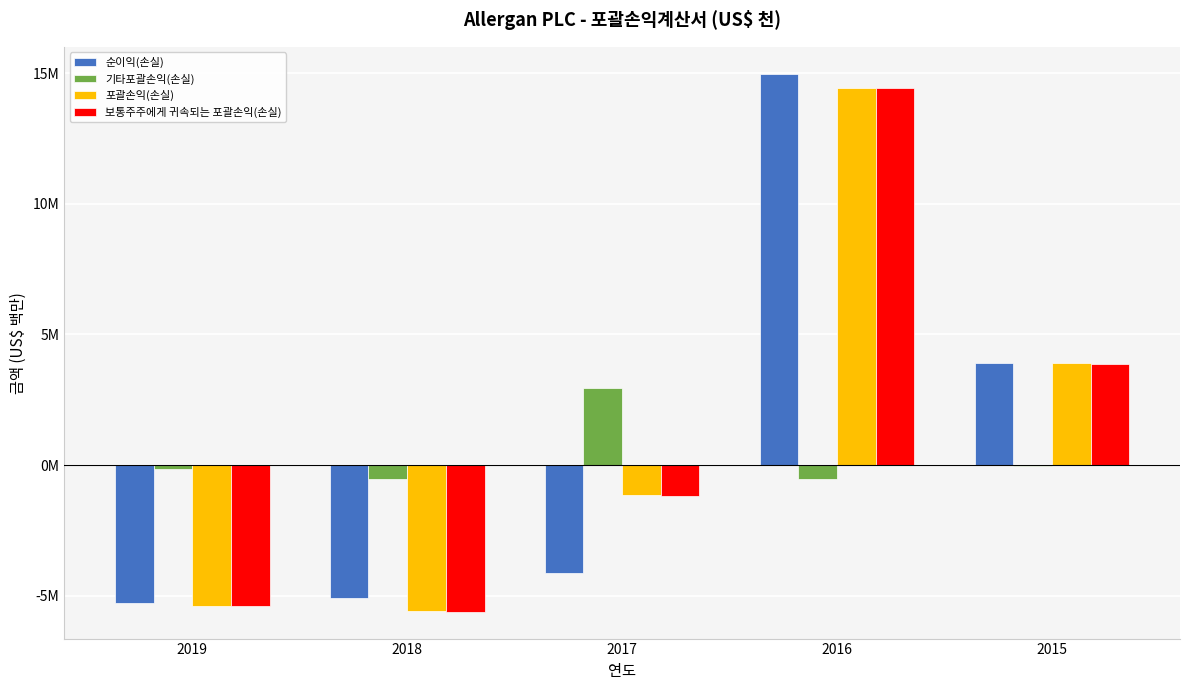

Reading right to left, list all the values displayed in this chart.

순이익(손실): 3.9	15.0	-4.1	-5.1	-5.3
기타포괄손익(손실): -0.0	-0.5	3.0	-0.5	-0.1
포괄손익(손실): 3.9	14.4	-1.2	-5.6	-5.4
보통주주에게 귀속되는 포괄손익(손실): 3.9	14.4	-1.2	-5.6	-5.4